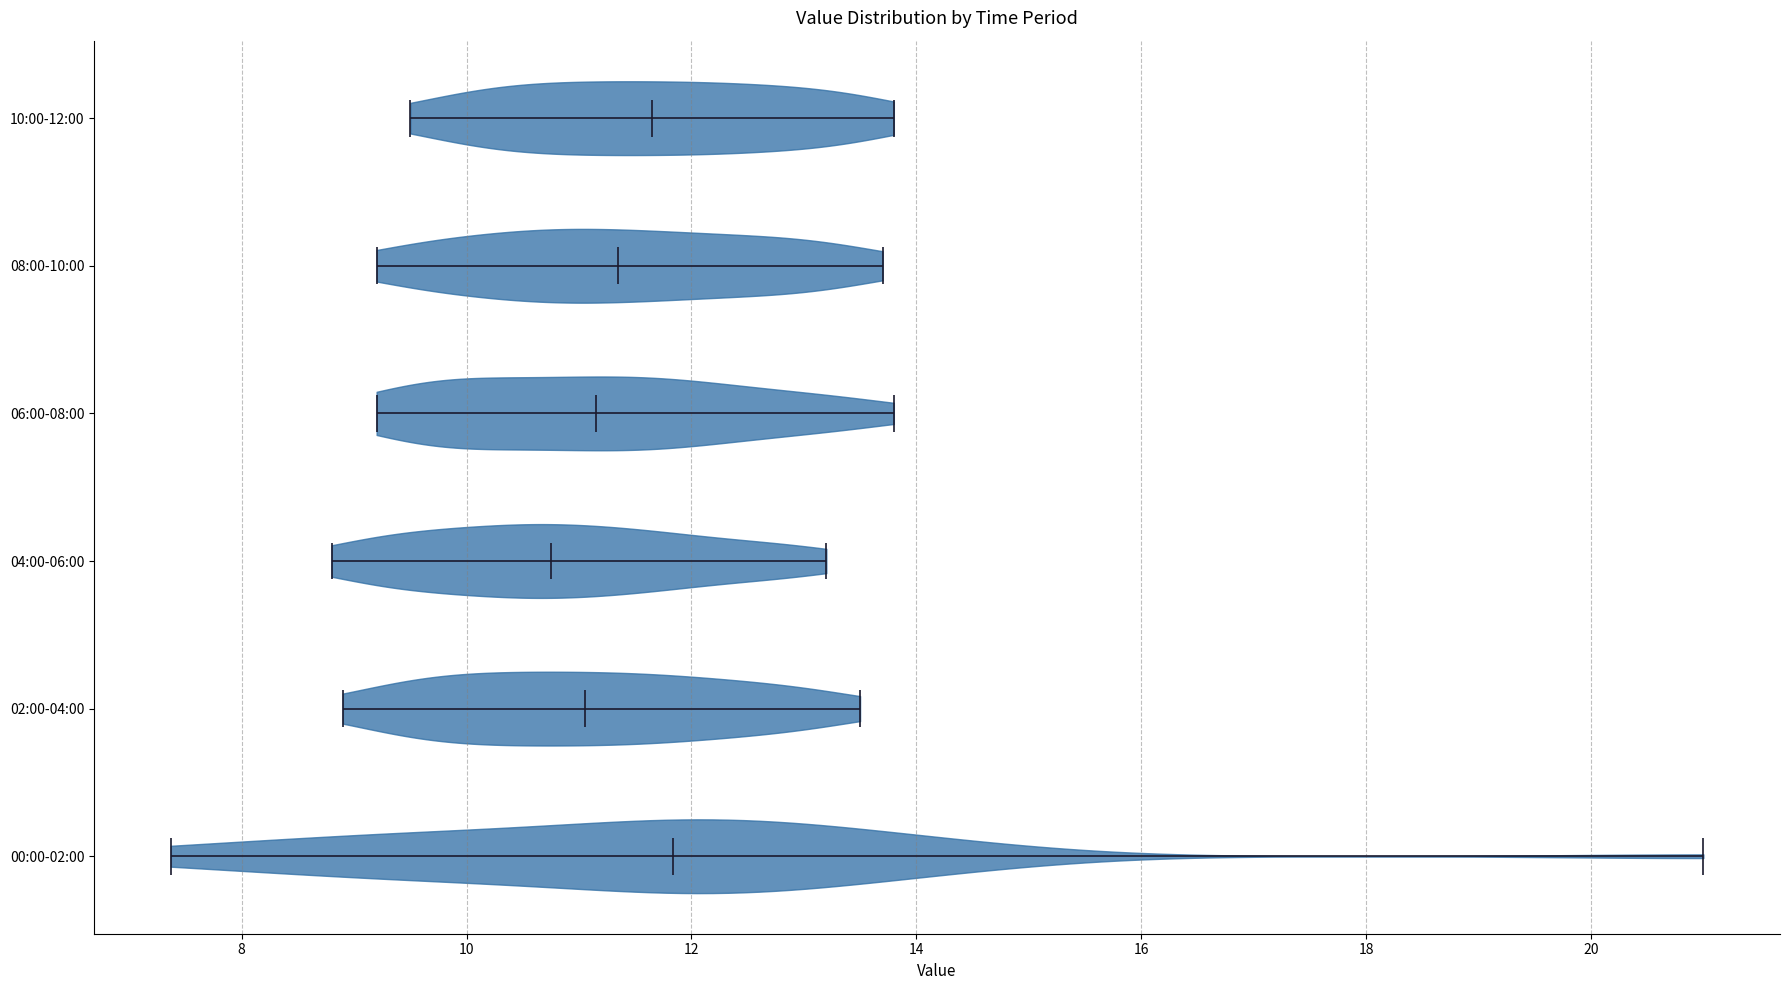

Reading bottom to top, read every violin against the x-axis: where its median line is, and the lowest and highest points it reaches. The values are not printed on the chart, so give them approximately, as read against the axis.

00:00-02:00: median line 11.8, lowest point 7.4, highest point 21.0
02:00-04:00: median line 11.0, lowest point 9.0, highest point 13.6
04:00-06:00: median line 10.8, lowest point 8.8, highest point 13.2
06:00-08:00: median line 11.2, lowest point 9.2, highest point 13.8
08:00-10:00: median line 11.4, lowest point 9.2, highest point 13.8
10:00-12:00: median line 11.6, lowest point 9.6, highest point 13.8